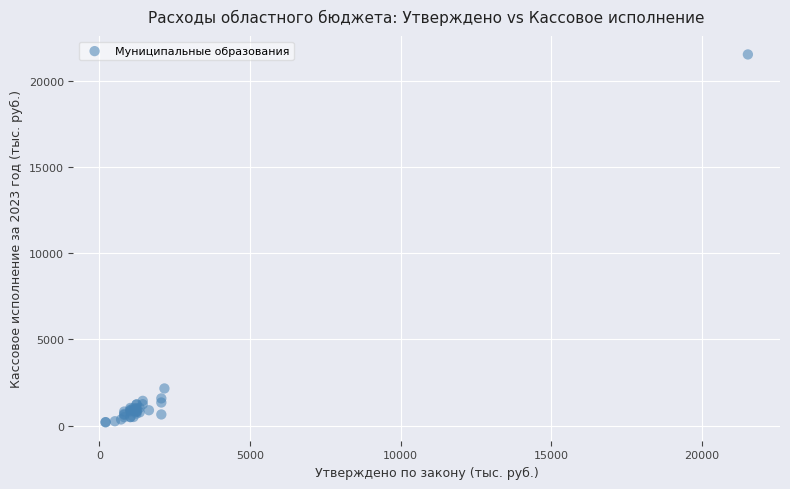

What Y value in the scatter plot is closest to 10862?

2158.2